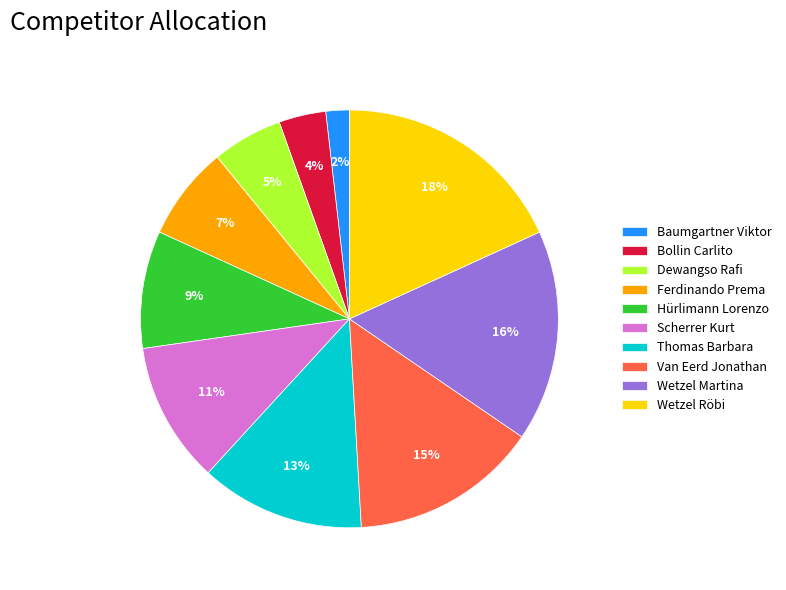

How many segments does this pie chart have?

10